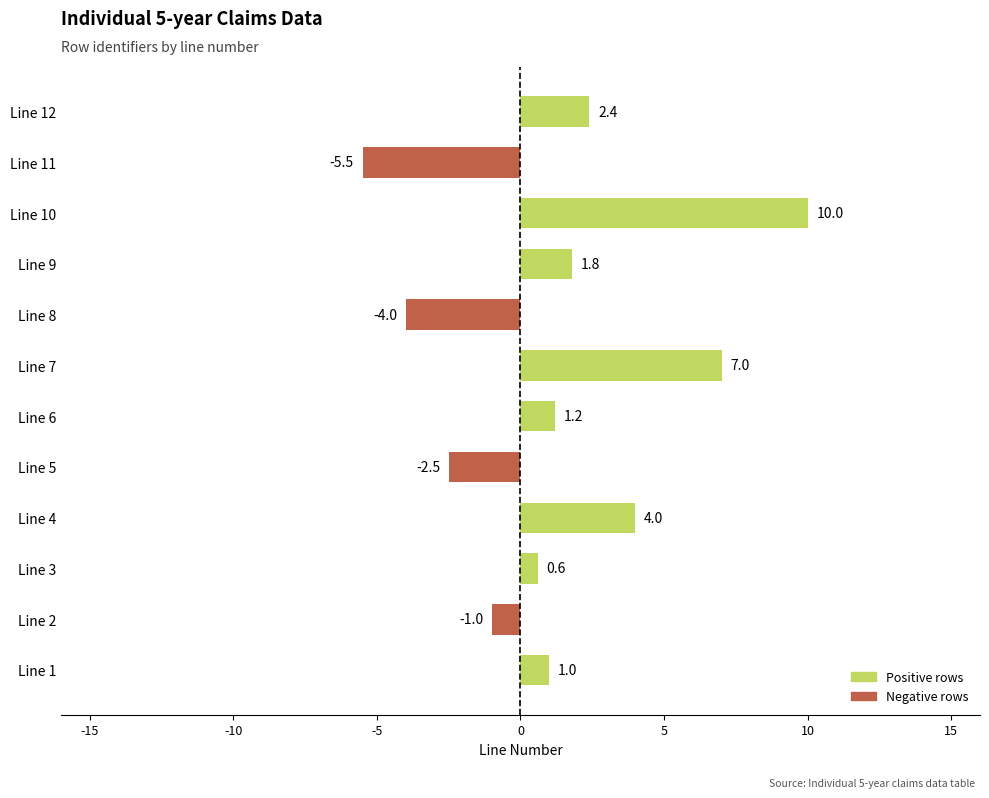

Where is the data nearest to the value 2?

Line 9